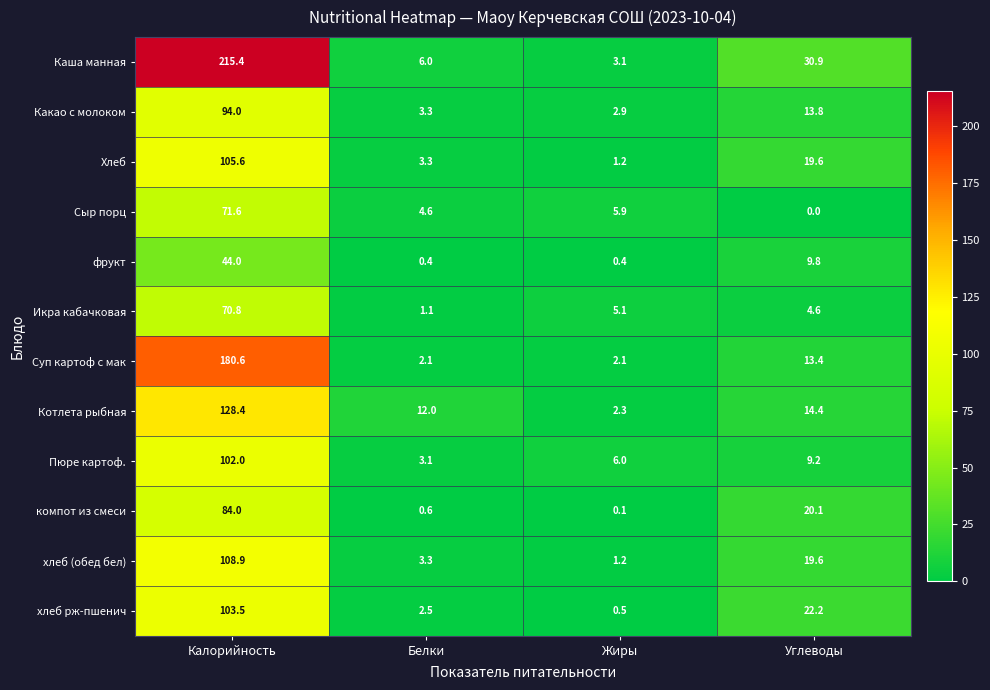

How many distinct data groups are displayed?

12